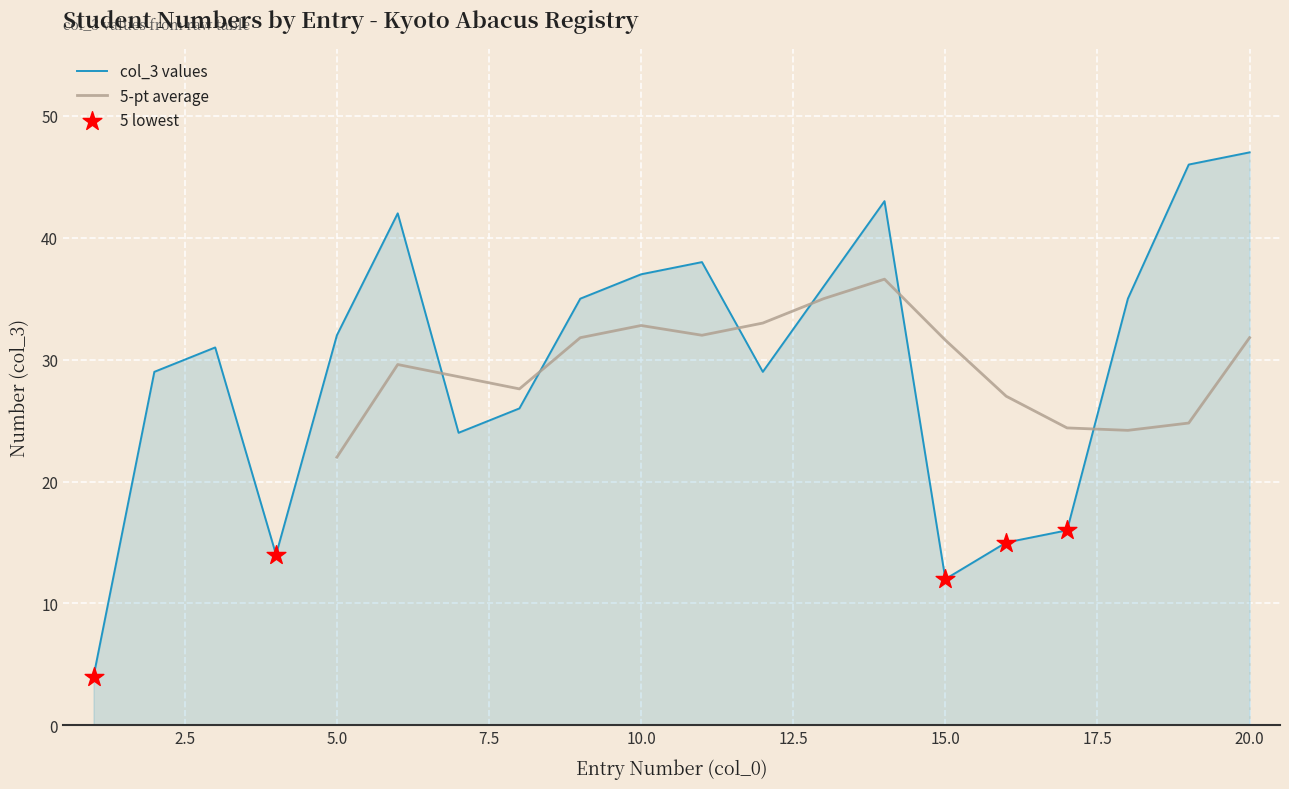

What is the change in value from 9 to 17?

-19